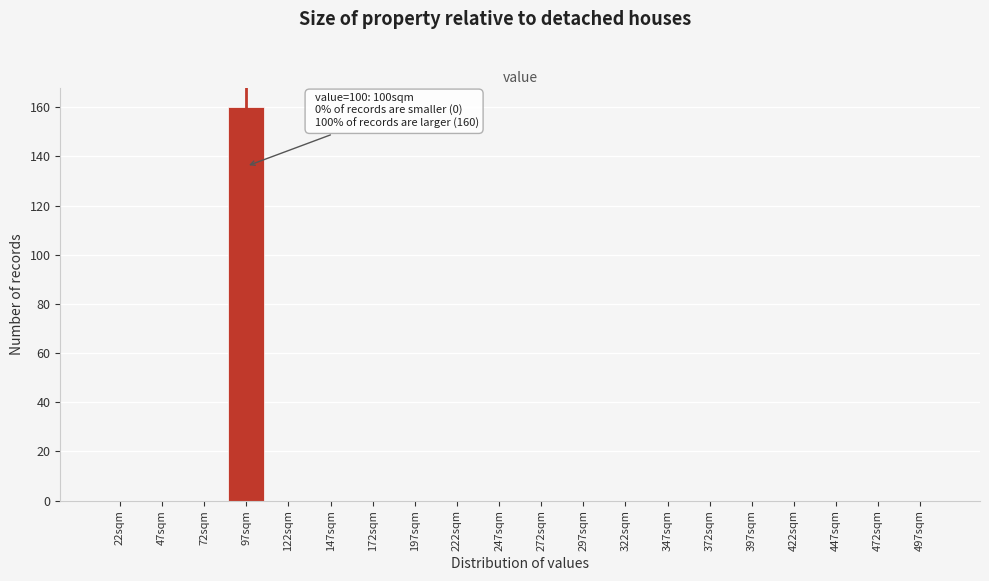

Reading right to left, list all the values displayed in this chart.

497sqm=0	472sqm=0	447sqm=0	422sqm=0	397sqm=0	372sqm=0	347sqm=0	322sqm=0	297sqm=0	272sqm=0	247sqm=0	222sqm=0	197sqm=0	172sqm=0	147sqm=0	122sqm=0	97sqm=160	72sqm=0	47sqm=0	22sqm=0